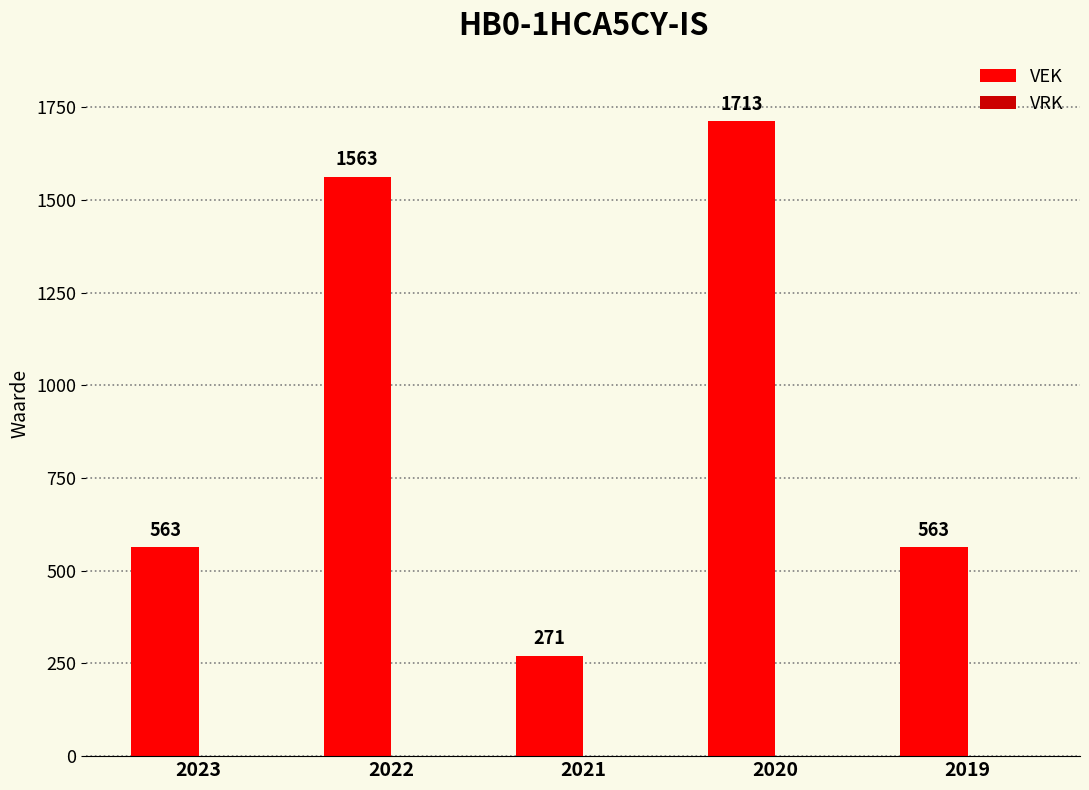

Between 2021 and 2022, which is larger?

2022